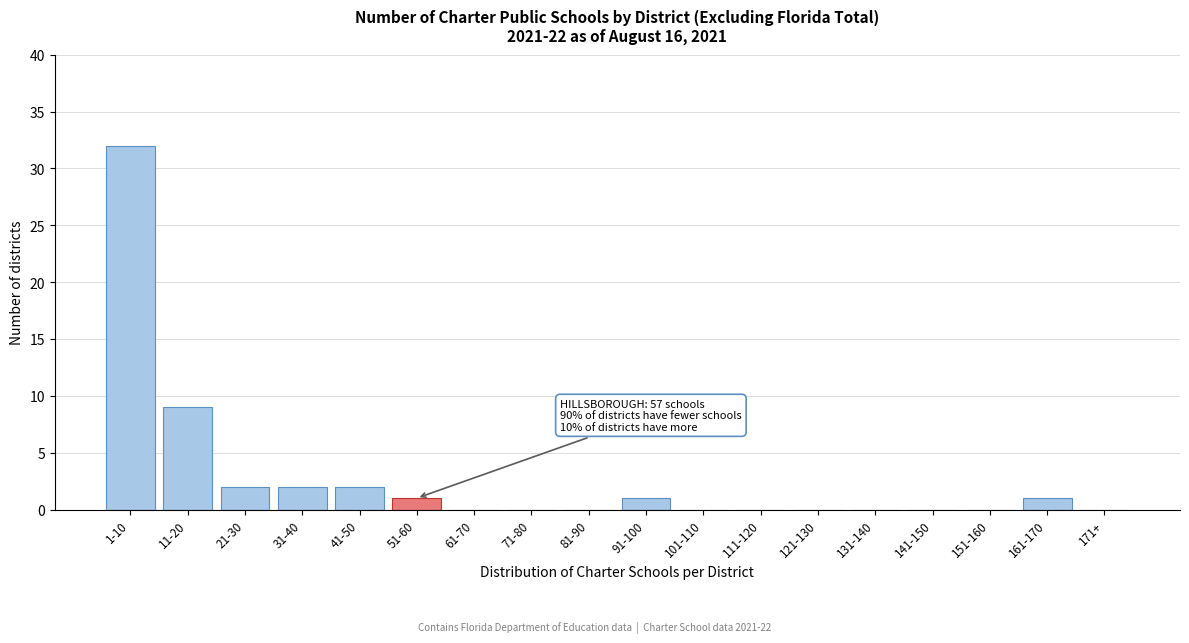

Reading left to right, what are all the values shown in this chart?

1-10=32	11-20=9	21-30=2	31-40=2	41-50=2	51-60=1	61-70=0	71-80=0	81-90=0	91-100=1	101-110=0	111-120=0	121-130=0	131-140=0	141-150=0	151-160=0	161-170=1	171+=0